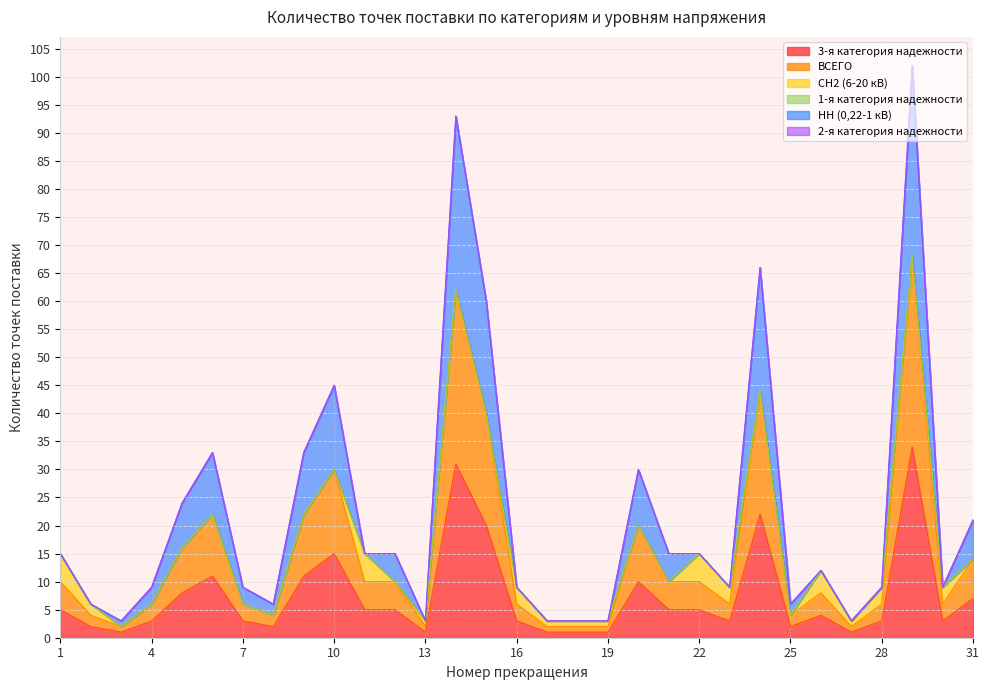

Which series changed the most between 3 and 5?

НН (0,22-1 кВ)